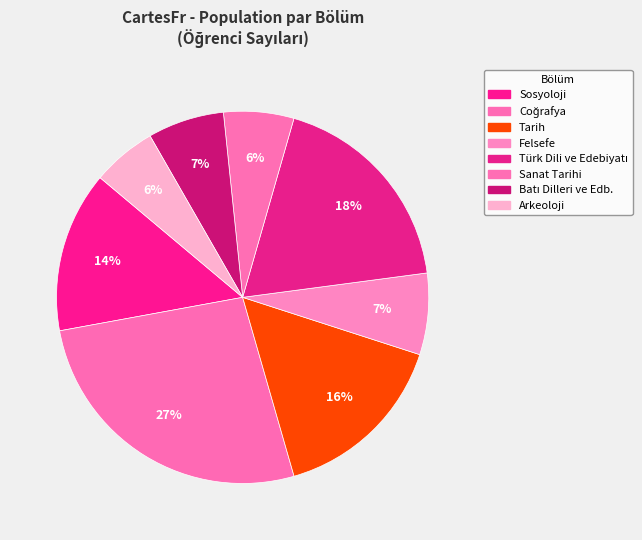

Count the number of slices in the pie.

8